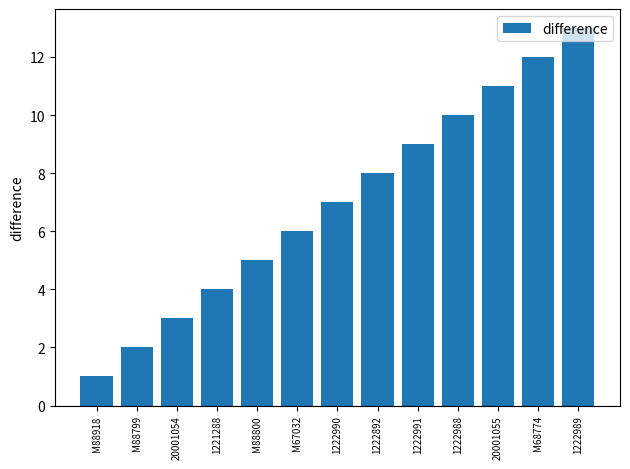

Reading left to right, transcribe all the data shown in this chart.

1	2	3	4	5	6	7	8	9	10	11	12	13